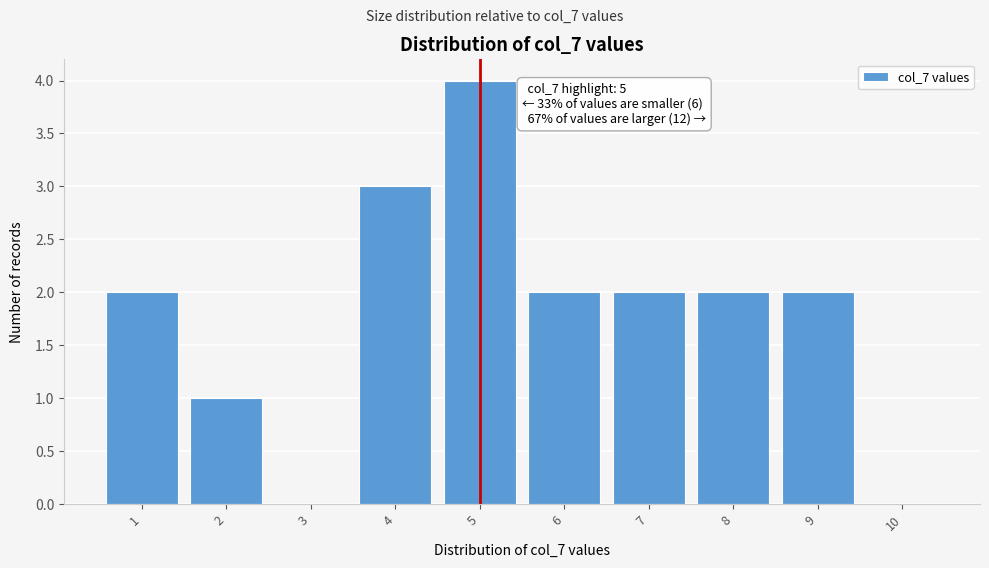

Which range on the x-axis has the tallest bar?

4.5 to 5.5